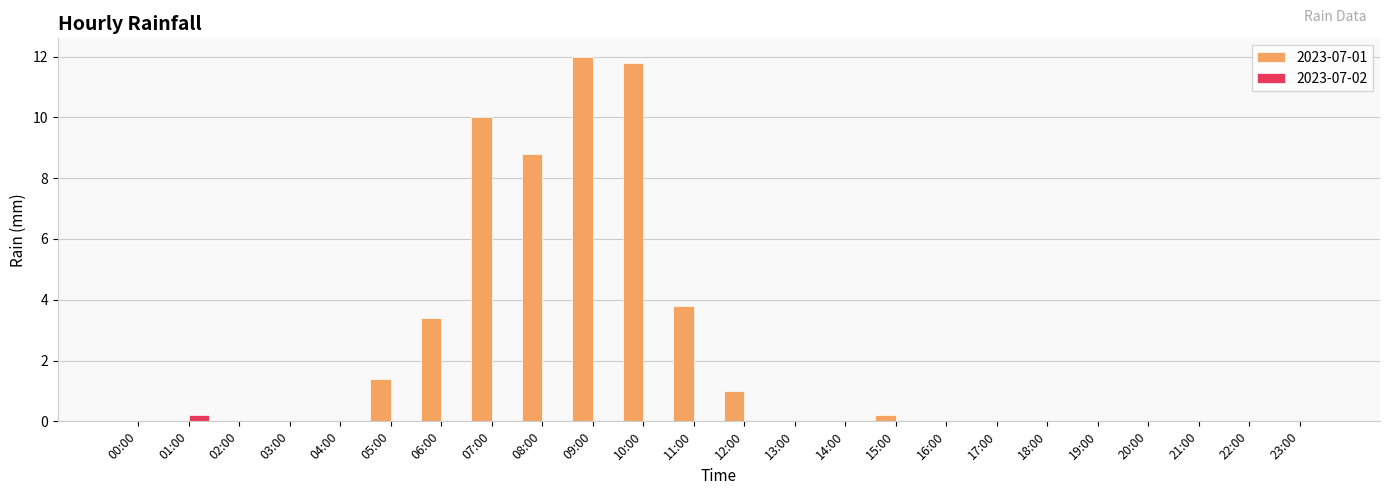

How many groups of bars are there?

24